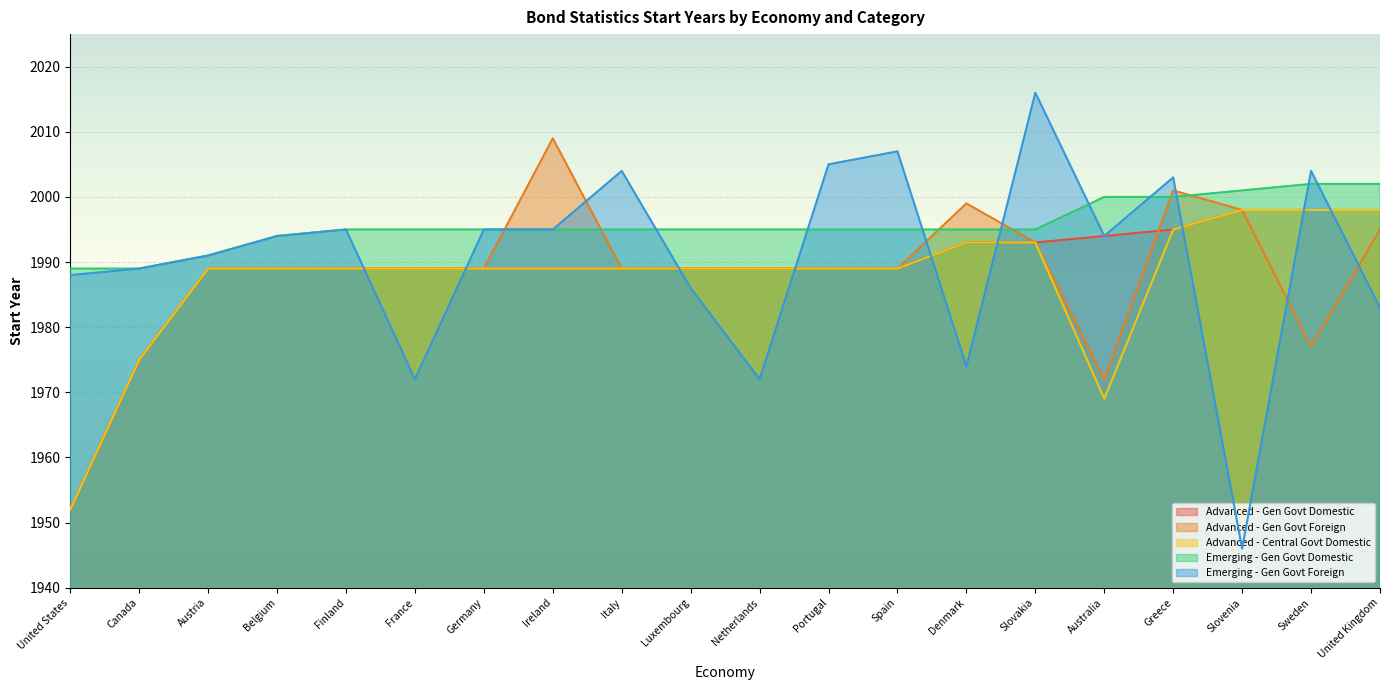

The value of Emerging - Gen Govt Foreign at Australia is 1994. True or false?

True